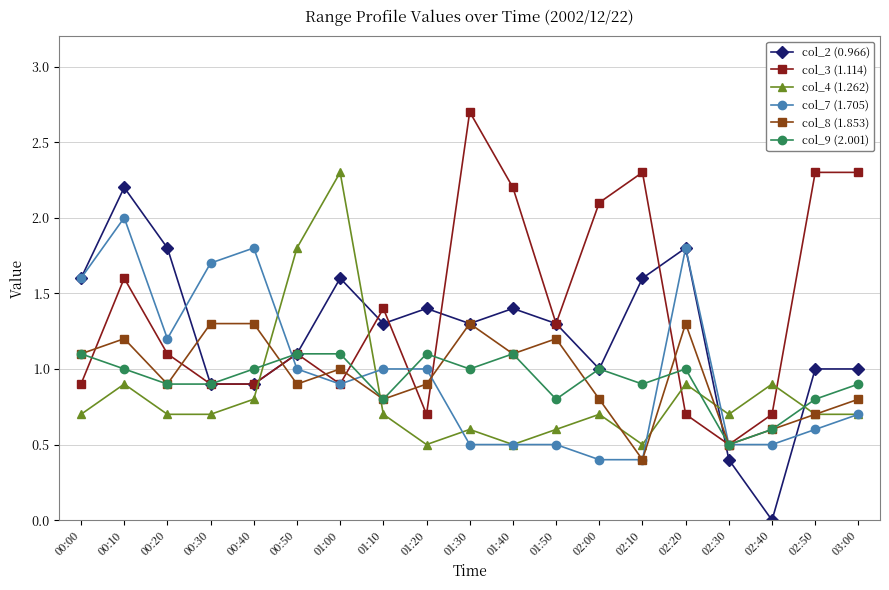

At how many categories does at least one series exceed 0?

19